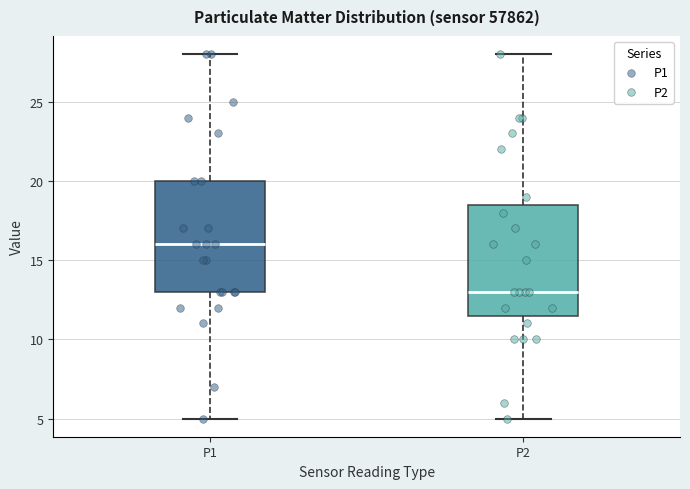

Reading left to right, read every box against the y-axis: the position of its median line, the range the box covers, and the ends of its whiskers. The values are not printed on the chart, so give them approximately, as read against the axis.

P1: median 16.0, box 13.0 to 20.0, whiskers 5.0 to 28.0
P2: median 13.0, box 11.5 to 18.5, whiskers 5.0 to 28.0